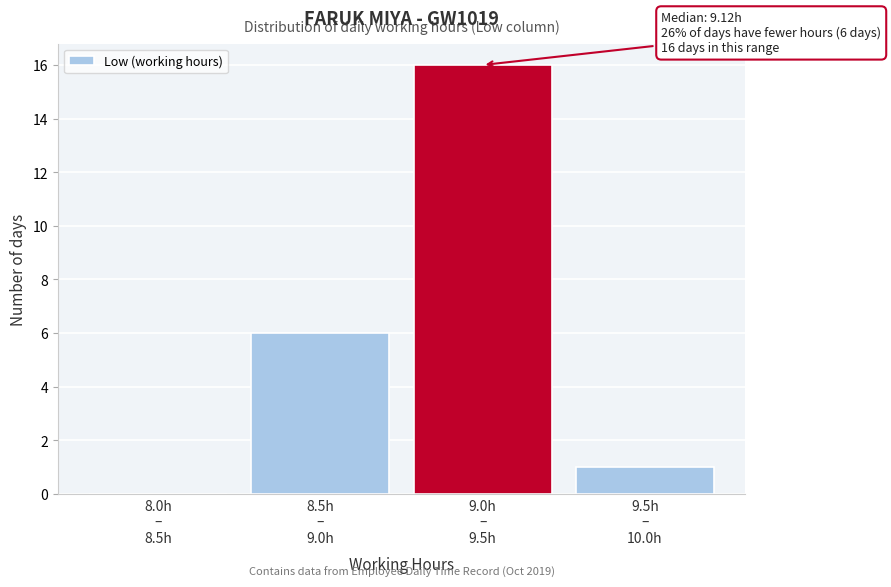

What is the sum of all values?

23